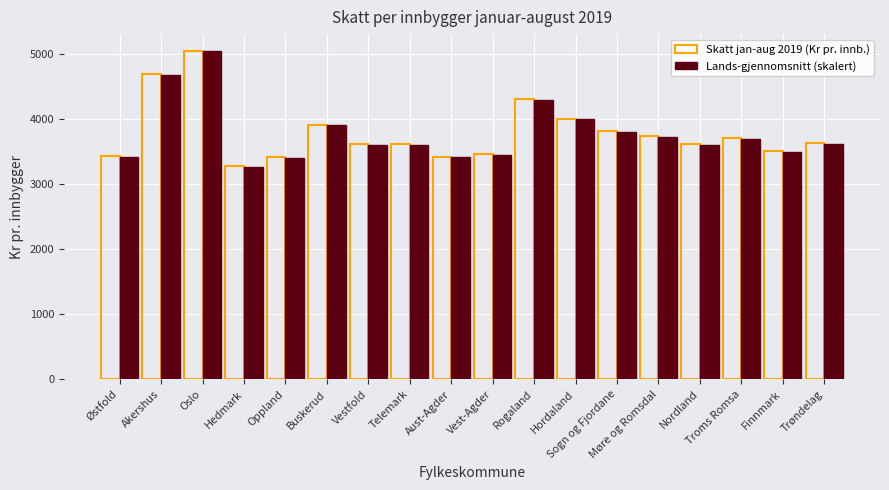

At how many categories does at least one series exceed 4235?

3